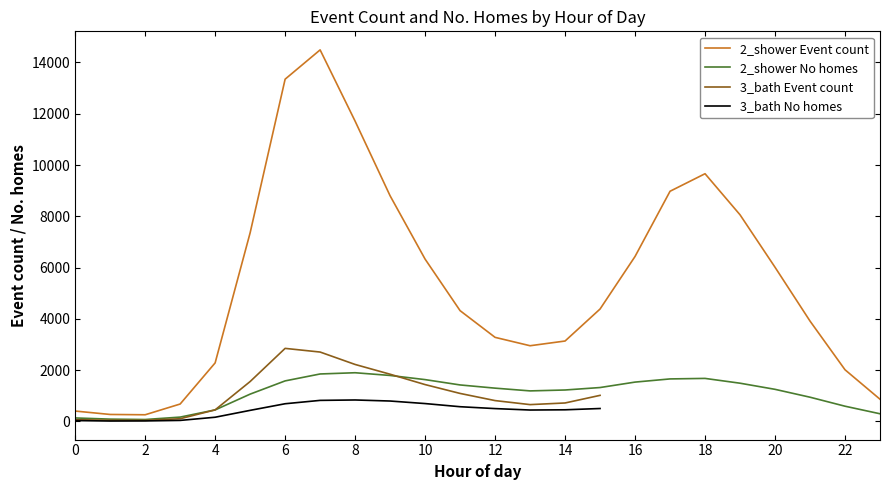

Which category has the lowest value across all series?

2